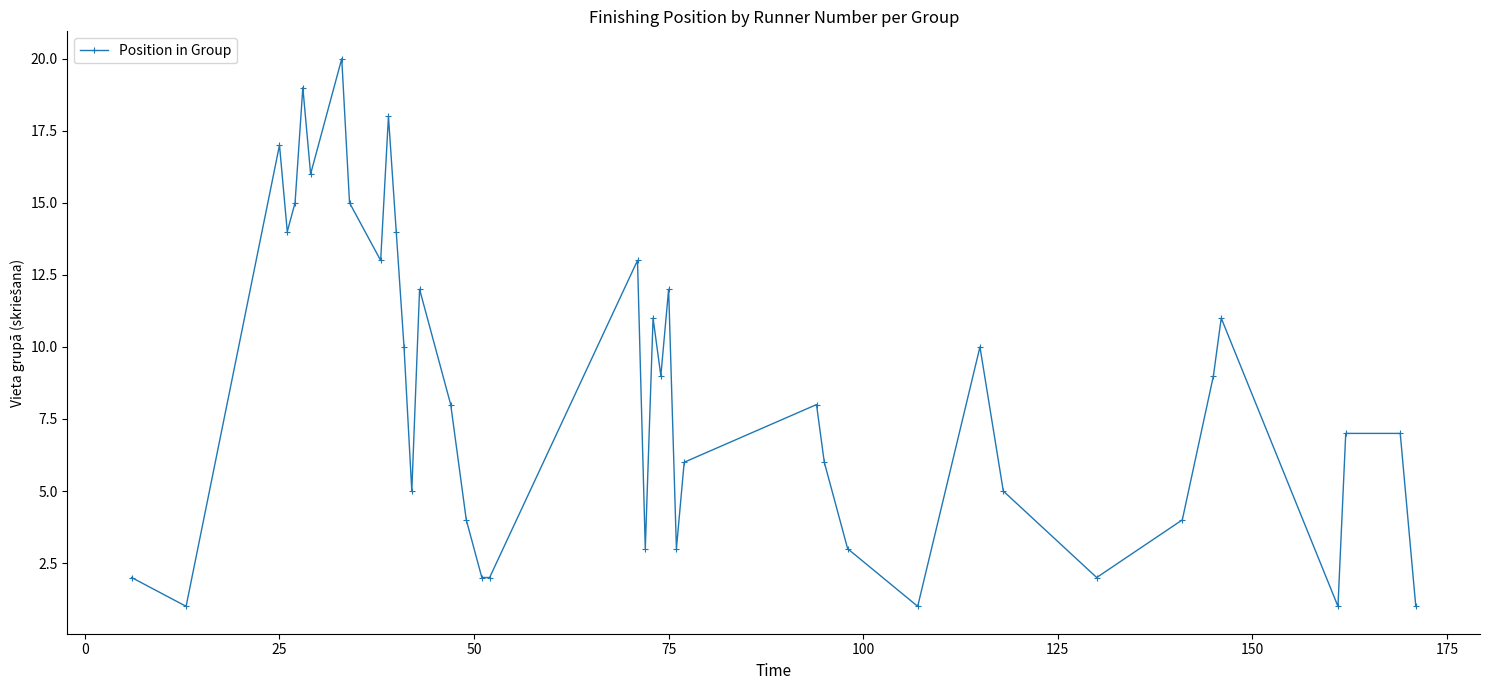

True or false: the data has more than 2 interior local peaks.

True